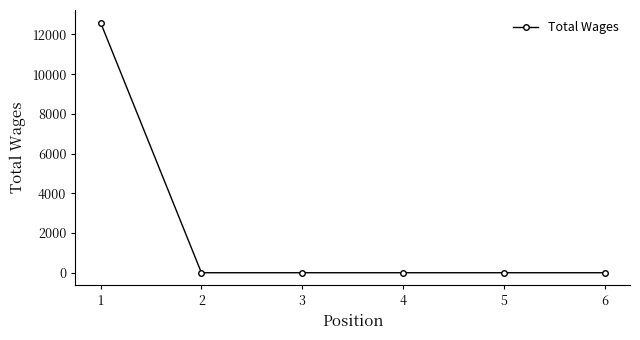

Which has a higher value, 1 or 4?

1